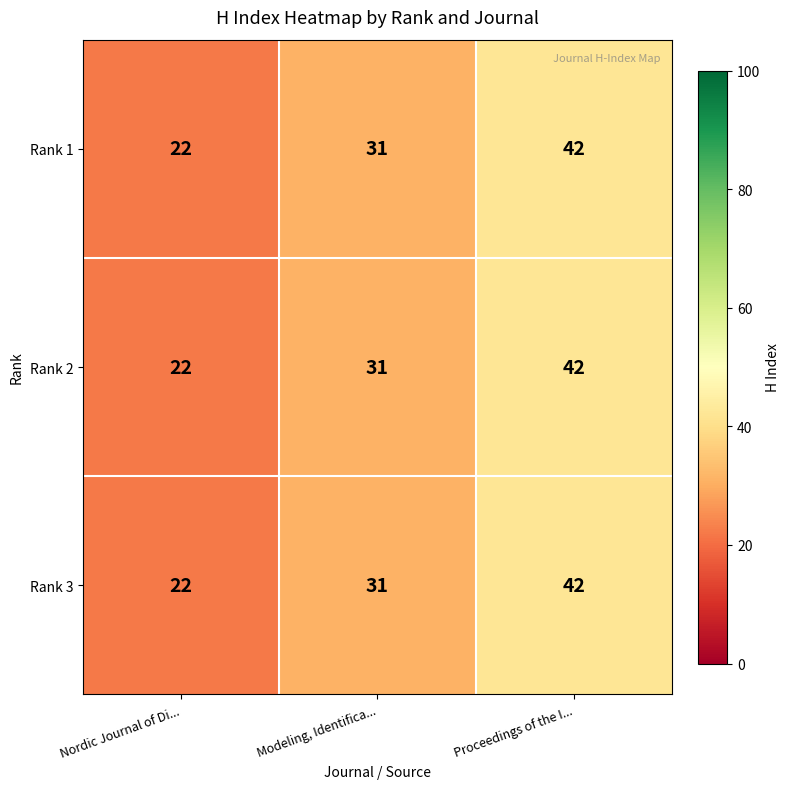

At which category does the chart reach its peak across all series?

Proceedings of the I...